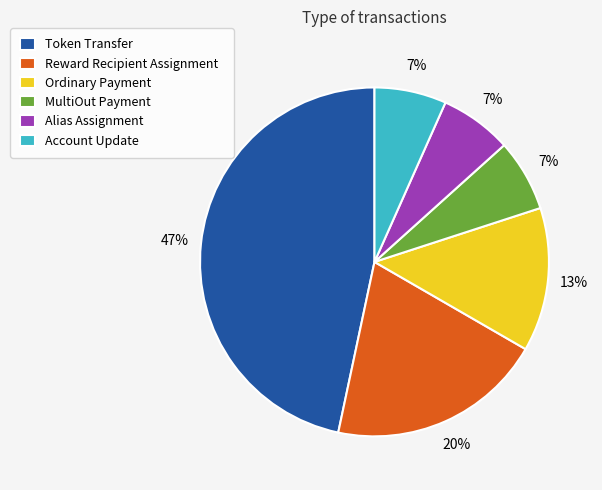

Is it true that Token Transfer is 47% of the pie?

True